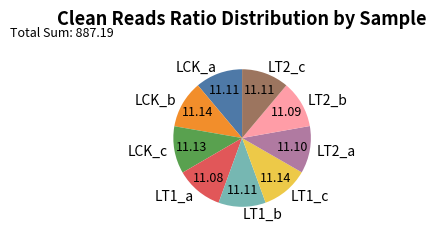

Do LT1_b and LCK_b together represent more than half of the pie?

No